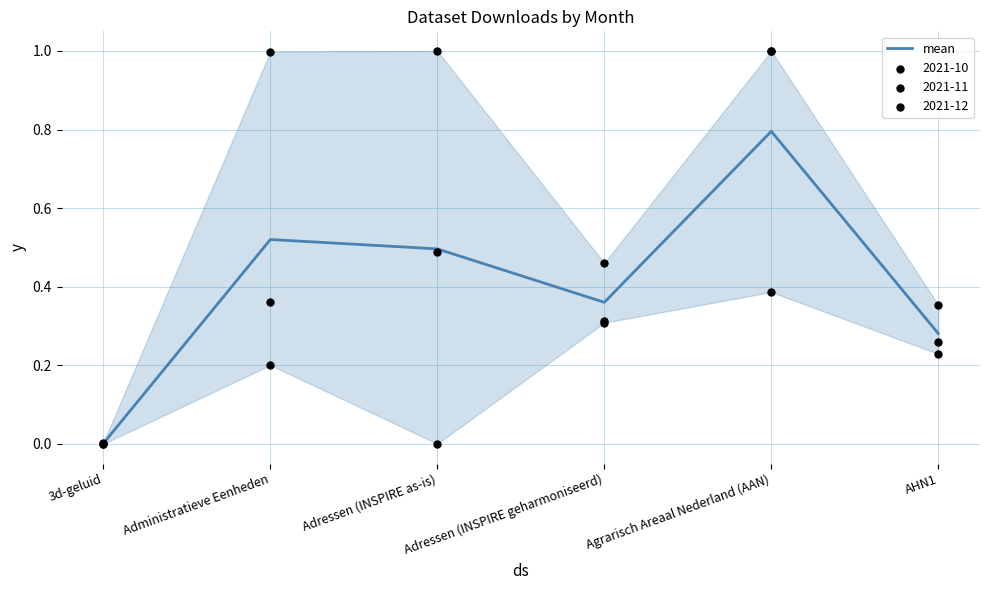

Between AHN1 and Administratieve Eenheden, which is larger?

Administratieve Eenheden